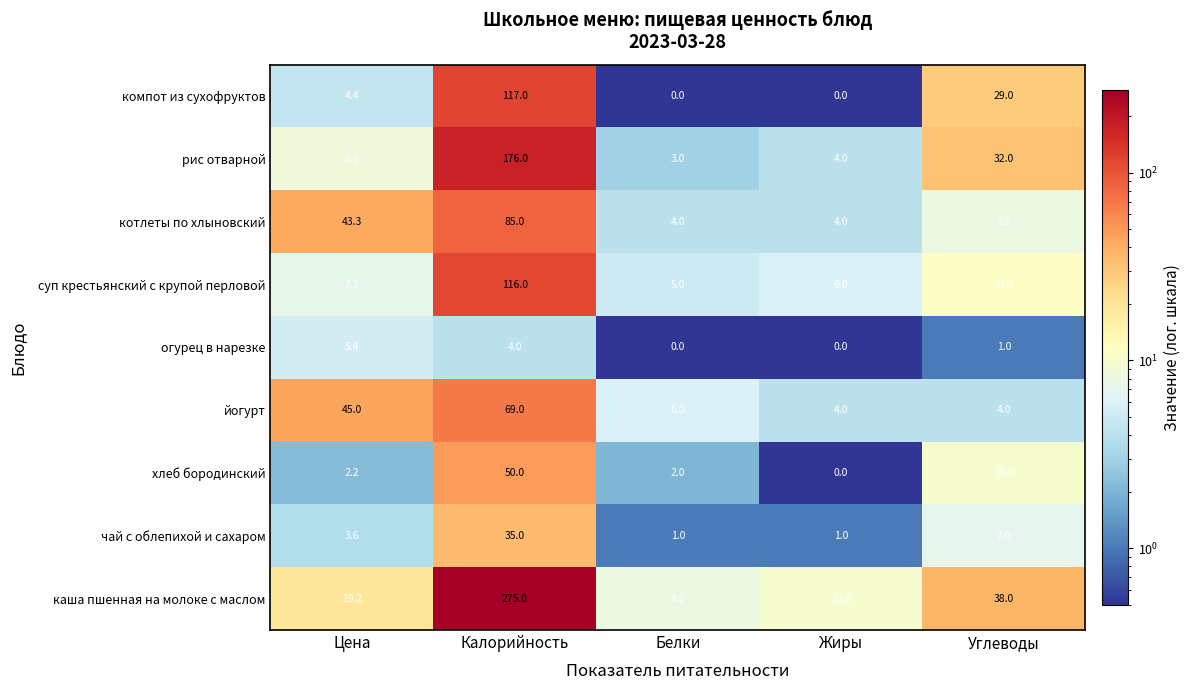

Between Калорийность and Белки, which series saw the biggest shift?

каша пшенная на молоке с маслом